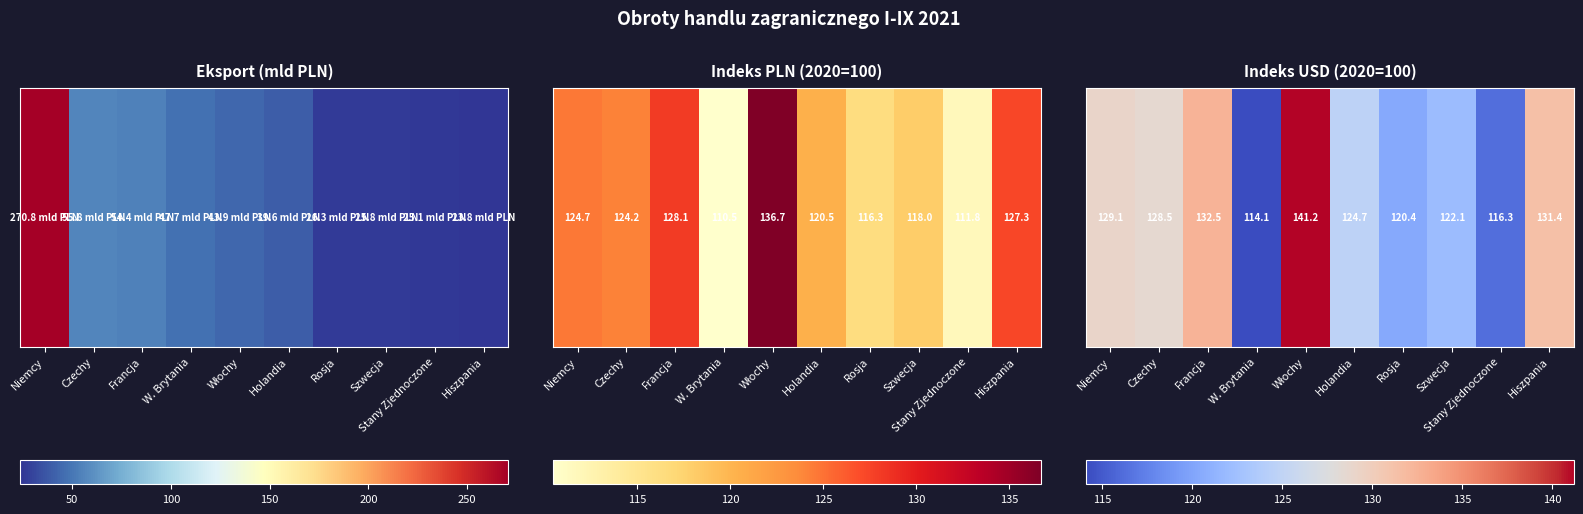

Which label corresponds to the largest value in the chart?

Włochy